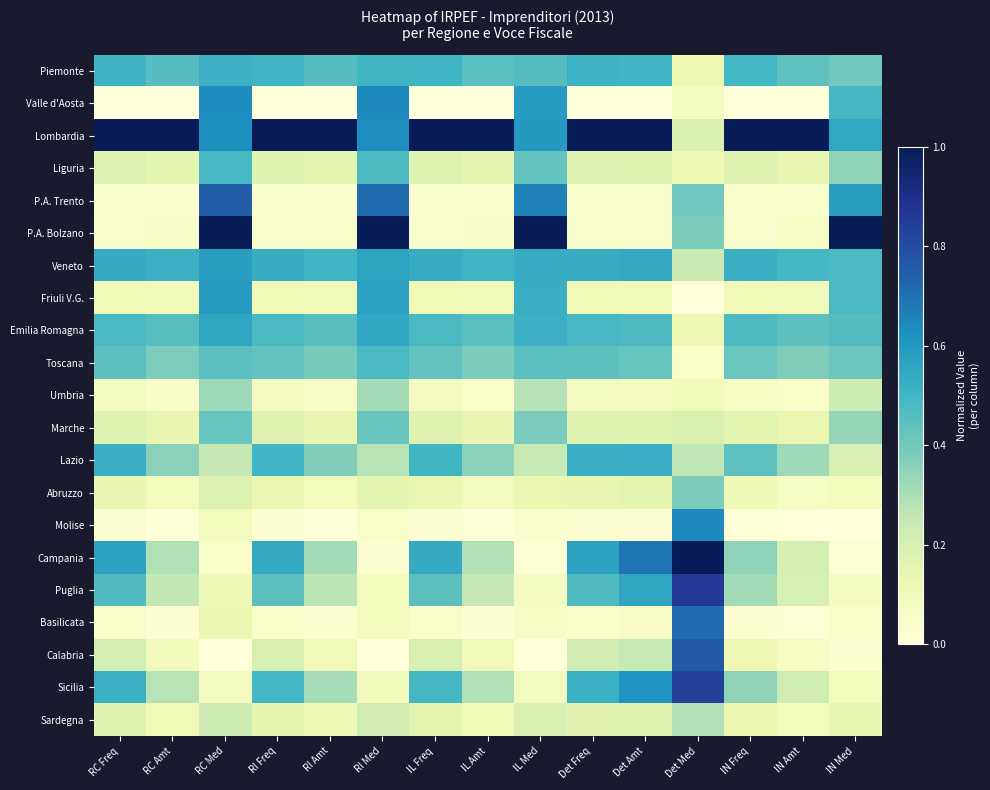

Reading left to right, transcribe all the data shown in this chart.

Piemonte: RC Freq=0.5	RC Amt=0.5	RC Med=0.5	RI Freq=0.5	RI Amt=0.5	RI Med=0.5	IL Freq=0.5	IL Amt=0.5	IL Med=0.5	Det Freq=0.5	Det Amt=0.5	Det Med=0.1	IN Freq=0.5	IN Amt=0.4	IN Med=0.4
Valle d'Aosta: RC Freq=0.0	RC Amt=0.0	RC Med=0.6	RI Freq=0.0	RI Amt=0.0	RI Med=0.6	IL Freq=0.0	IL Amt=0.0	IL Med=0.6	Det Freq=0.0	Det Amt=0.0	Det Med=0.1	IN Freq=0.0	IN Amt=0.0	IN Med=0.5
Lombardia: RC Freq=1.0	RC Amt=1.0	RC Med=0.6	RI Freq=1.0	RI Amt=1.0	RI Med=0.6	IL Freq=1.0	IL Amt=1.0	IL Med=0.6	Det Freq=1.0	Det Amt=1.0	Det Med=0.2	IN Freq=1.0	IN Amt=1.0	IN Med=0.5
Liguria: RC Freq=0.2	RC Amt=0.2	RC Med=0.5	RI Freq=0.2	RI Amt=0.2	RI Med=0.5	IL Freq=0.2	IL Amt=0.2	IL Med=0.4	Det Freq=0.2	Det Amt=0.2	Det Med=0.1	IN Freq=0.2	IN Amt=0.1	IN Med=0.3
P.A. Trento: RC Freq=0.0	RC Amt=0.0	RC Med=0.8	RI Freq=0.0	RI Amt=0.0	RI Med=0.7	IL Freq=0.0	IL Amt=0.0	IL Med=0.7	Det Freq=0.0	Det Amt=0.0	Det Med=0.4	IN Freq=0.0	IN Amt=0.0	IN Med=0.6
P.A. Bolzano: RC Freq=0.0	RC Amt=0.1	RC Med=1.0	RI Freq=0.0	RI Amt=0.1	RI Med=1.0	IL Freq=0.0	IL Amt=0.1	IL Med=1.0	Det Freq=0.0	Det Amt=0.0	Det Med=0.4	IN Freq=0.0	IN Amt=0.1	IN Med=1.0
Veneto: RC Freq=0.5	RC Amt=0.5	RC Med=0.6	RI Freq=0.5	RI Amt=0.5	RI Med=0.6	IL Freq=0.5	IL Amt=0.5	IL Med=0.5	Det Freq=0.5	Det Amt=0.5	Det Med=0.2	IN Freq=0.5	IN Amt=0.5	IN Med=0.5
Friuli V.G.: RC Freq=0.1	RC Amt=0.1	RC Med=0.6	RI Freq=0.1	RI Amt=0.1	RI Med=0.6	IL Freq=0.1	IL Amt=0.1	IL Med=0.5	Det Freq=0.1	Det Amt=0.1	Det Med=0.0	IN Freq=0.1	IN Amt=0.1	IN Med=0.5
Emilia Romagna: RC Freq=0.5	RC Amt=0.5	RC Med=0.6	RI Freq=0.5	RI Amt=0.5	RI Med=0.6	IL Freq=0.5	IL Amt=0.4	IL Med=0.5	Det Freq=0.5	Det Amt=0.5	Det Med=0.1	IN Freq=0.5	IN Amt=0.4	IN Med=0.5
Toscana: RC Freq=0.4	RC Amt=0.4	RC Med=0.4	RI Freq=0.4	RI Amt=0.4	RI Med=0.5	IL Freq=0.4	IL Amt=0.4	IL Med=0.4	Det Freq=0.4	Det Amt=0.4	Det Med=0.0	IN Freq=0.4	IN Amt=0.4	IN Med=0.4
Umbria: RC Freq=0.1	RC Amt=0.1	RC Med=0.3	RI Freq=0.1	RI Amt=0.1	RI Med=0.3	IL Freq=0.1	IL Amt=0.1	IL Med=0.3	Det Freq=0.1	Det Amt=0.1	Det Med=0.1	IN Freq=0.1	IN Amt=0.0	IN Med=0.2
Marche: RC Freq=0.2	RC Amt=0.1	RC Med=0.4	RI Freq=0.2	RI Amt=0.1	RI Med=0.4	IL Freq=0.2	IL Amt=0.1	IL Med=0.4	Det Freq=0.2	Det Amt=0.2	Det Med=0.2	IN Freq=0.2	IN Amt=0.1	IN Med=0.3
Lazio: RC Freq=0.5	RC Amt=0.4	RC Med=0.3	RI Freq=0.5	RI Amt=0.4	RI Med=0.3	IL Freq=0.5	IL Amt=0.4	IL Med=0.2	Det Freq=0.5	Det Amt=0.5	Det Med=0.3	IN Freq=0.4	IN Amt=0.3	IN Med=0.2
Abruzzo: RC Freq=0.1	RC Amt=0.1	RC Med=0.2	RI Freq=0.1	RI Amt=0.1	RI Med=0.2	IL Freq=0.1	IL Amt=0.1	IL Med=0.1	Det Freq=0.1	Det Amt=0.2	Det Med=0.4	IN Freq=0.1	IN Amt=0.1	IN Med=0.1
Molise: RC Freq=0.0	RC Amt=0.0	RC Med=0.1	RI Freq=0.0	RI Amt=0.0	RI Med=0.0	IL Freq=0.0	IL Amt=0.0	IL Med=0.0	Det Freq=0.0	Det Amt=0.0	Det Med=0.6	IN Freq=0.0	IN Amt=0.0	IN Med=0.0
Campania: RC Freq=0.6	RC Amt=0.3	RC Med=0.0	RI Freq=0.5	RI Amt=0.3	RI Med=0.0	IL Freq=0.5	IL Amt=0.3	IL Med=0.0	Det Freq=0.6	Det Amt=0.7	Det Med=1.0	IN Freq=0.3	IN Amt=0.2	IN Med=0.0
Puglia: RC Freq=0.5	RC Amt=0.3	RC Med=0.1	RI Freq=0.4	RI Amt=0.3	RI Med=0.1	IL Freq=0.4	IL Amt=0.3	IL Med=0.1	Det Freq=0.5	Det Amt=0.6	Det Med=0.9	IN Freq=0.3	IN Amt=0.2	IN Med=0.1
Basilicata: RC Freq=0.1	RC Amt=0.0	RC Med=0.1	RI Freq=0.0	RI Amt=0.0	RI Med=0.1	IL Freq=0.0	IL Amt=0.0	IL Med=0.1	Det Freq=0.1	Det Amt=0.1	Det Med=0.7	IN Freq=0.0	IN Amt=0.0	IN Med=0.0
Calabria: RC Freq=0.2	RC Amt=0.1	RC Med=0.0	RI Freq=0.2	RI Amt=0.1	RI Med=0.0	IL Freq=0.2	IL Amt=0.1	IL Med=0.0	Det Freq=0.2	Det Amt=0.2	Det Med=0.8	IN Freq=0.1	IN Amt=0.1	IN Med=0.0
Sicilia: RC Freq=0.5	RC Amt=0.3	RC Med=0.1	RI Freq=0.5	RI Amt=0.3	RI Med=0.1	IL Freq=0.5	IL Amt=0.3	IL Med=0.1	Det Freq=0.5	Det Amt=0.6	Det Med=0.8	IN Freq=0.3	IN Amt=0.2	IN Med=0.1
Sardegna: RC Freq=0.2	RC Amt=0.1	RC Med=0.2	RI Freq=0.2	RI Amt=0.1	RI Med=0.2	IL Freq=0.2	IL Amt=0.1	IL Med=0.2	Det Freq=0.2	Det Amt=0.2	Det Med=0.3	IN Freq=0.1	IN Amt=0.1	IN Med=0.1